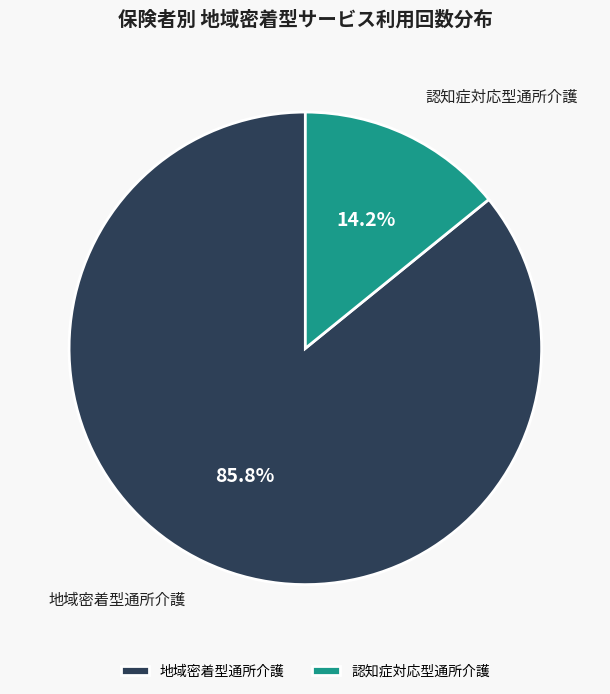

What is the ratio of the value at 認知症対応型通所介護 to the value at 地域密着型通所介護?

0.2